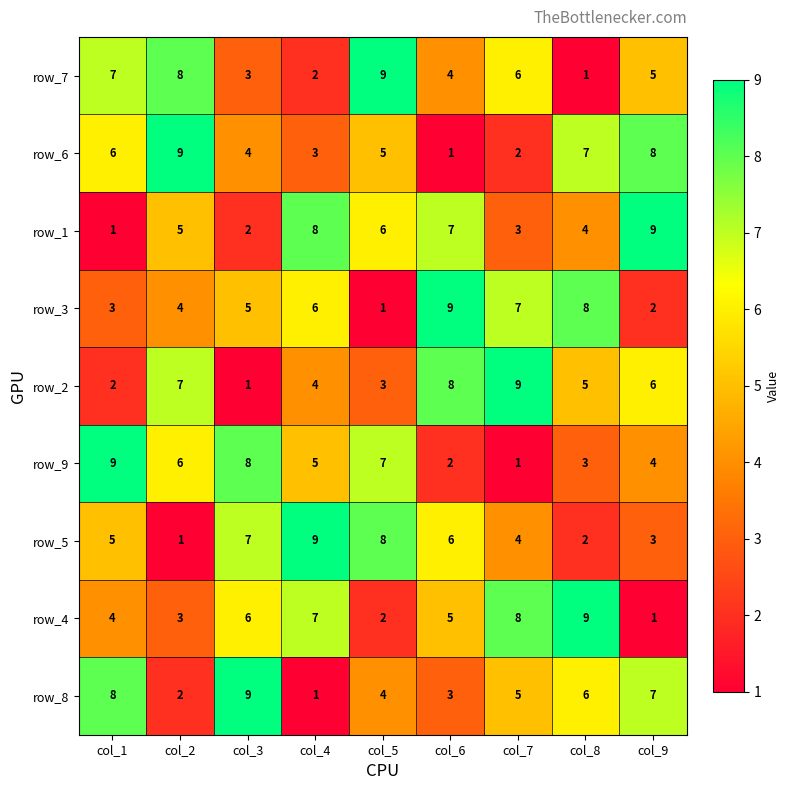

At how many categories does at least one series exceed 5?

9